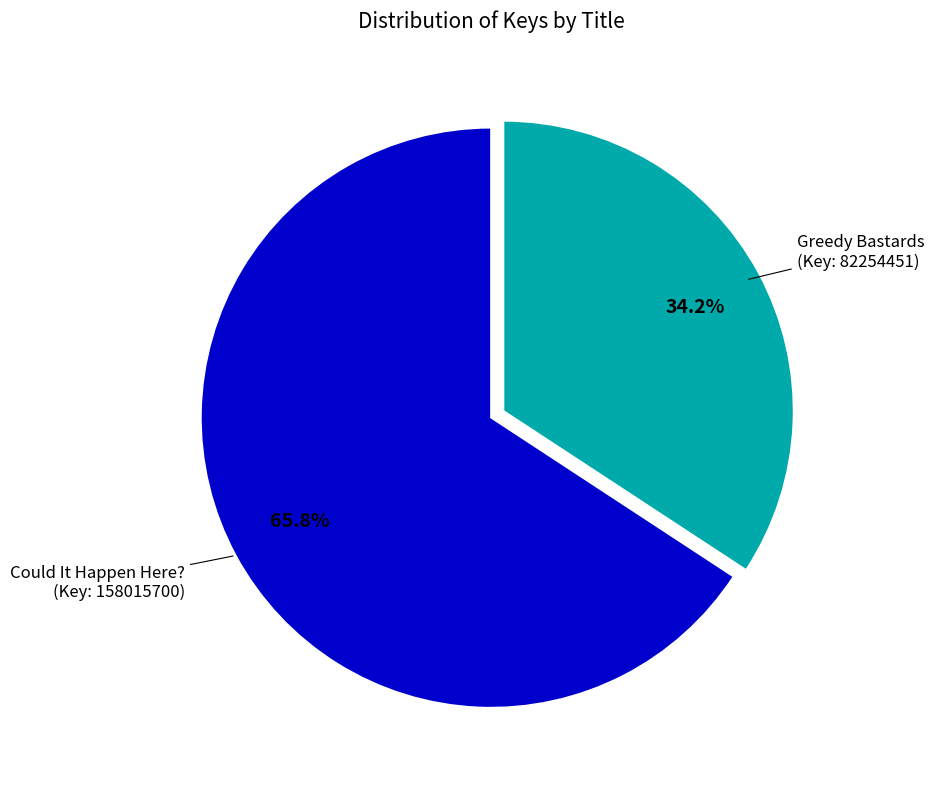

How many segments does this pie chart have?

2